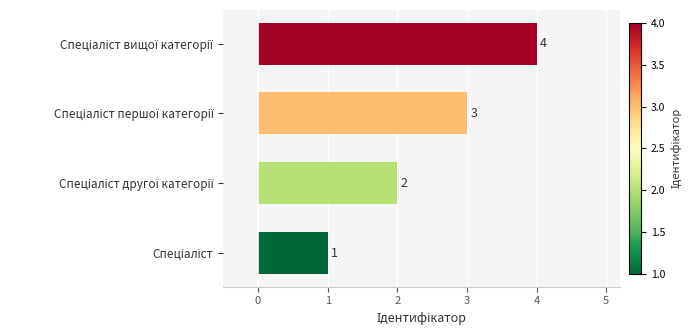

What is the difference between the maximum and minimum values?

3